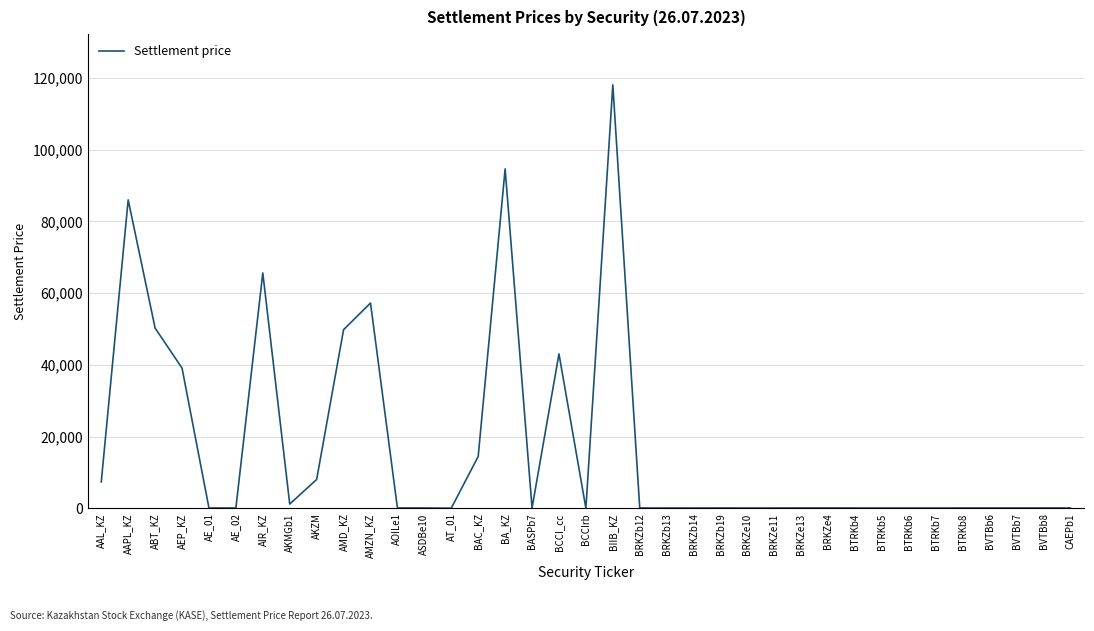

The chart shows a value of 86015.0 at AAPL_KZ. True or false?

True